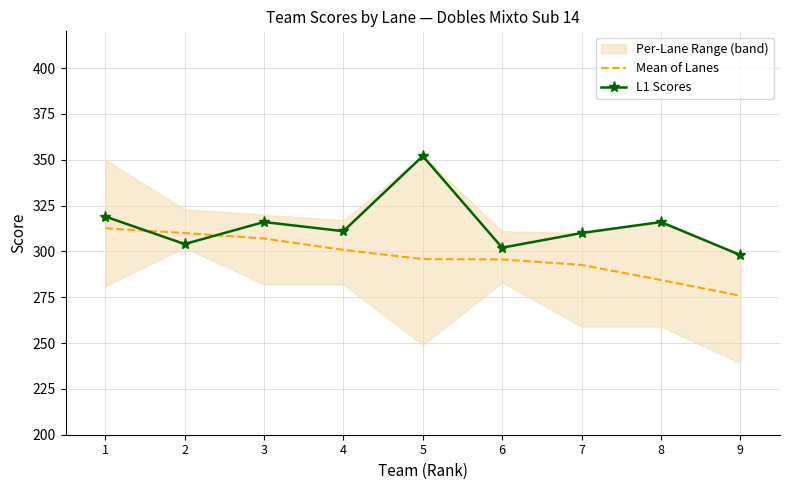

What is the value of the L1 Scores point at the 7th from the left?

310.0